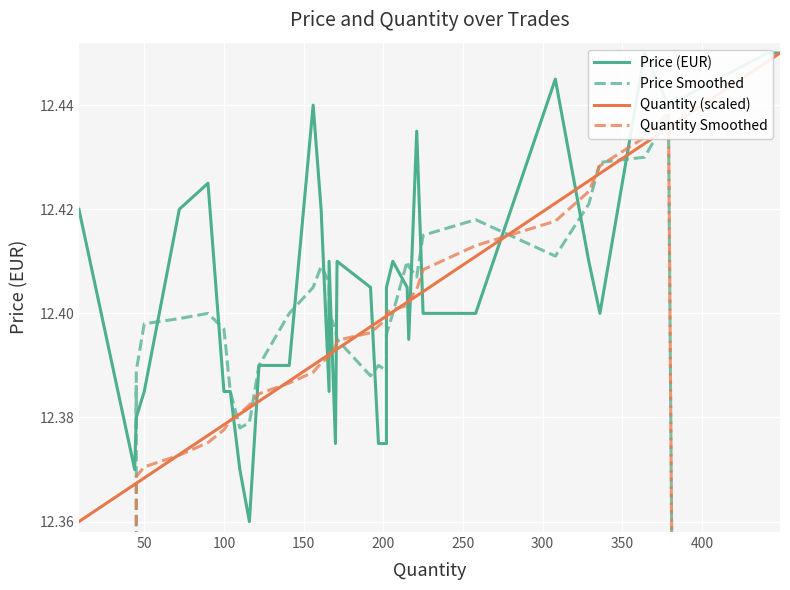

Where do Price Smoothed and Price (EUR) first cross each other?

50 and 100